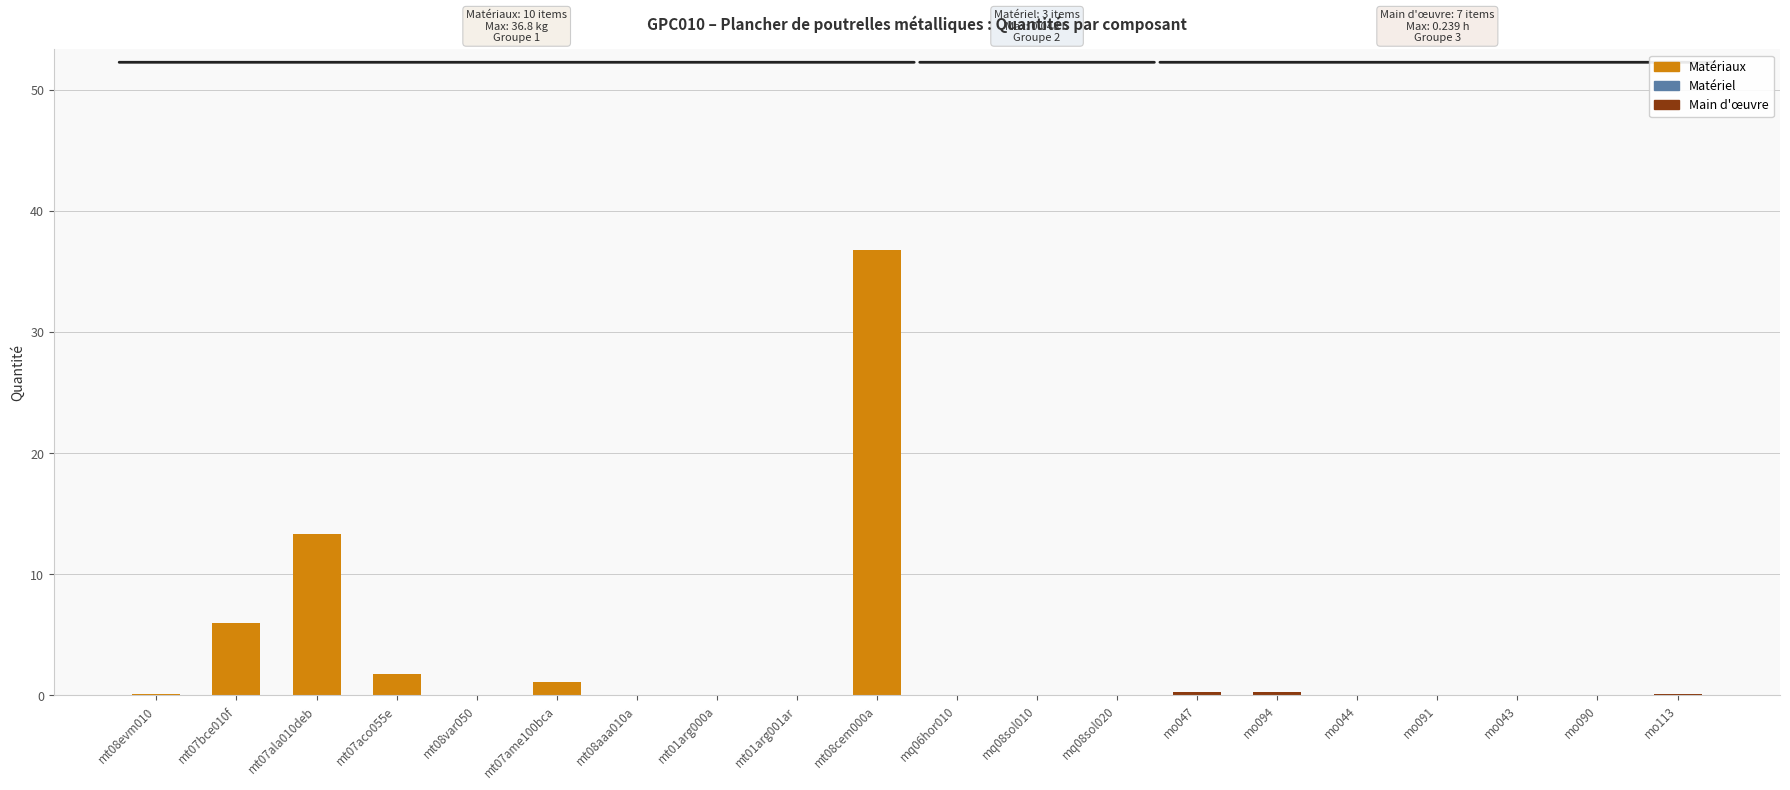

Are the bars grouped side by side (vs. stacked)?

No